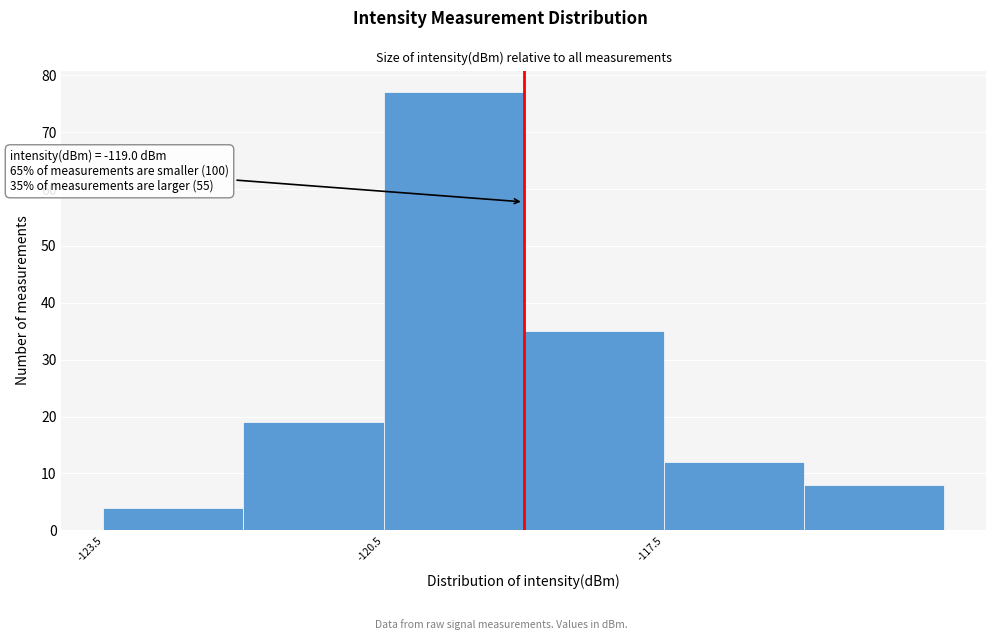

Read against the x-axis, roughly where is the centre of the tallest bar?

-119.5